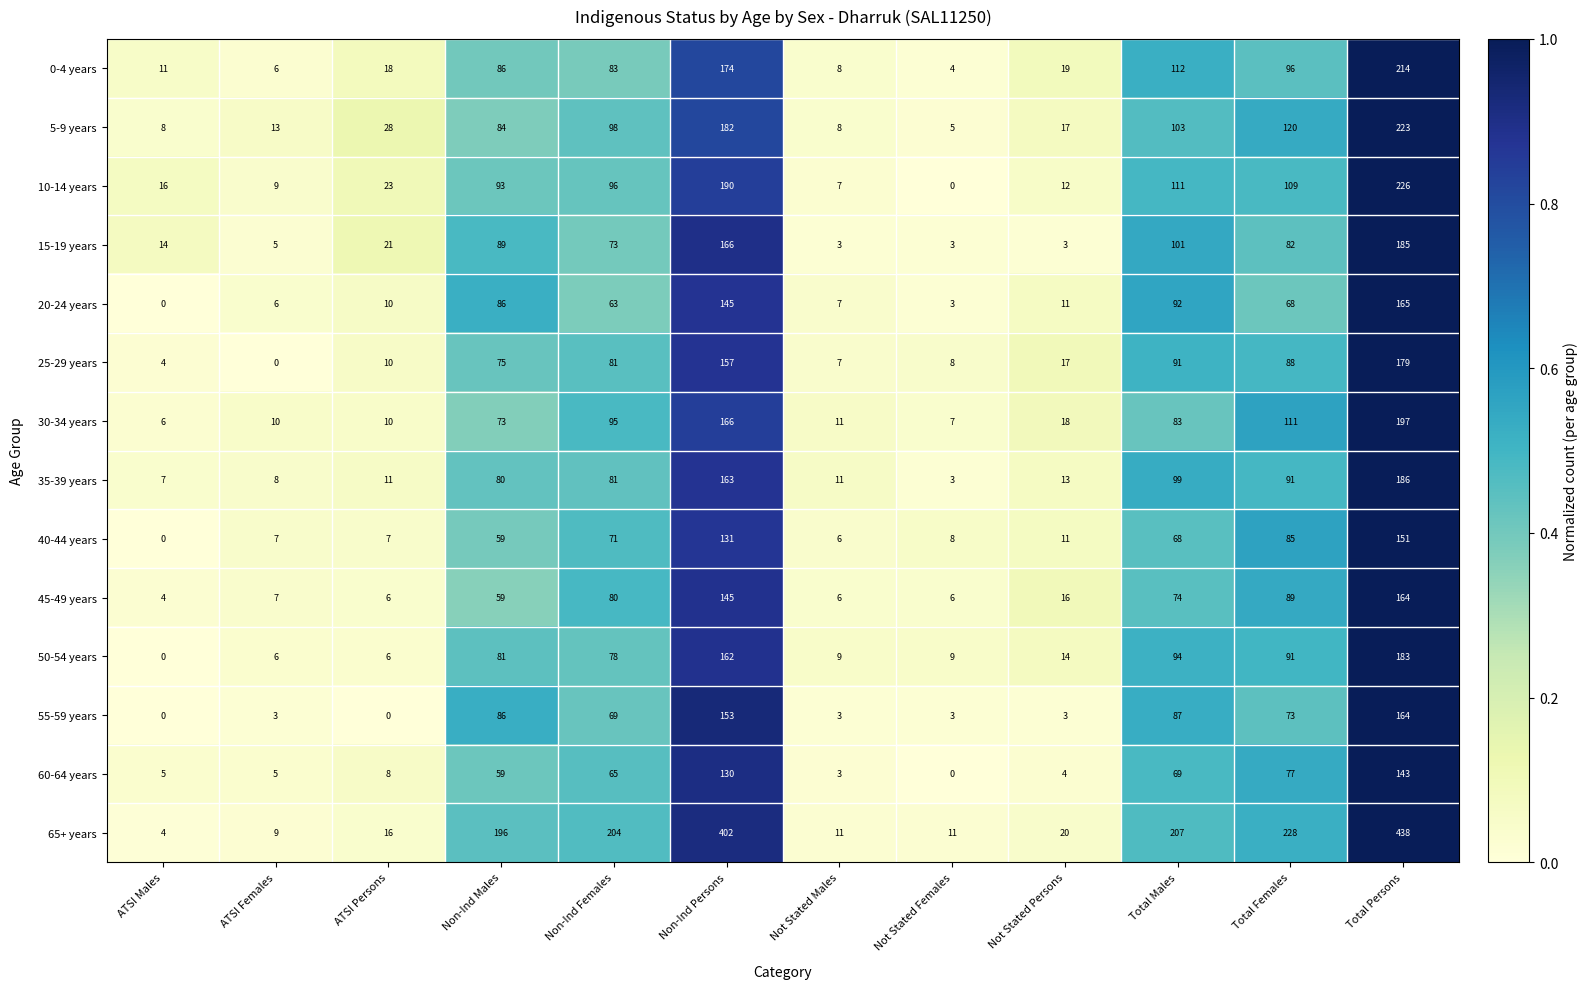

Where does the 20-24 years series first go above 63?

Non-Ind Males